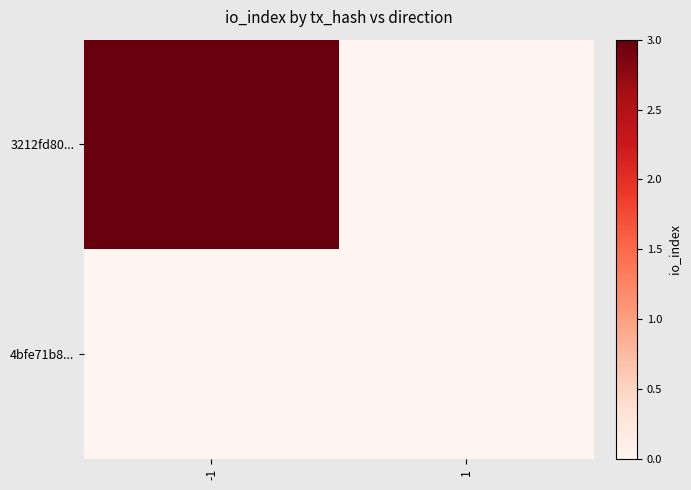

Reading left to right, what are all the values shown in this chart?

3212fd80...: -1=3	1=0
4bfe71b8...: -1=0	1=0